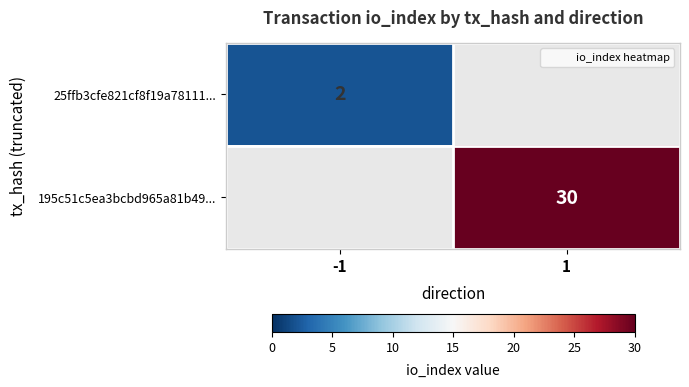

List the labels in order of 195c51c5ea3bcbd965a81b49... value, smallest first.

-1, 1